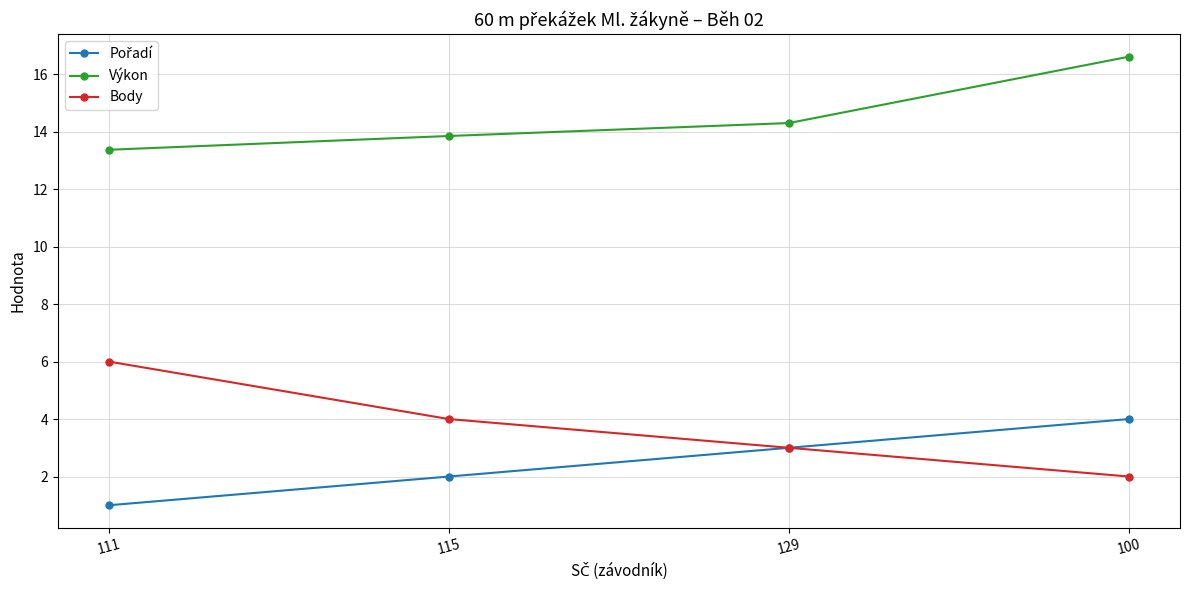

Which series has the largest total across all categories?

Výkon